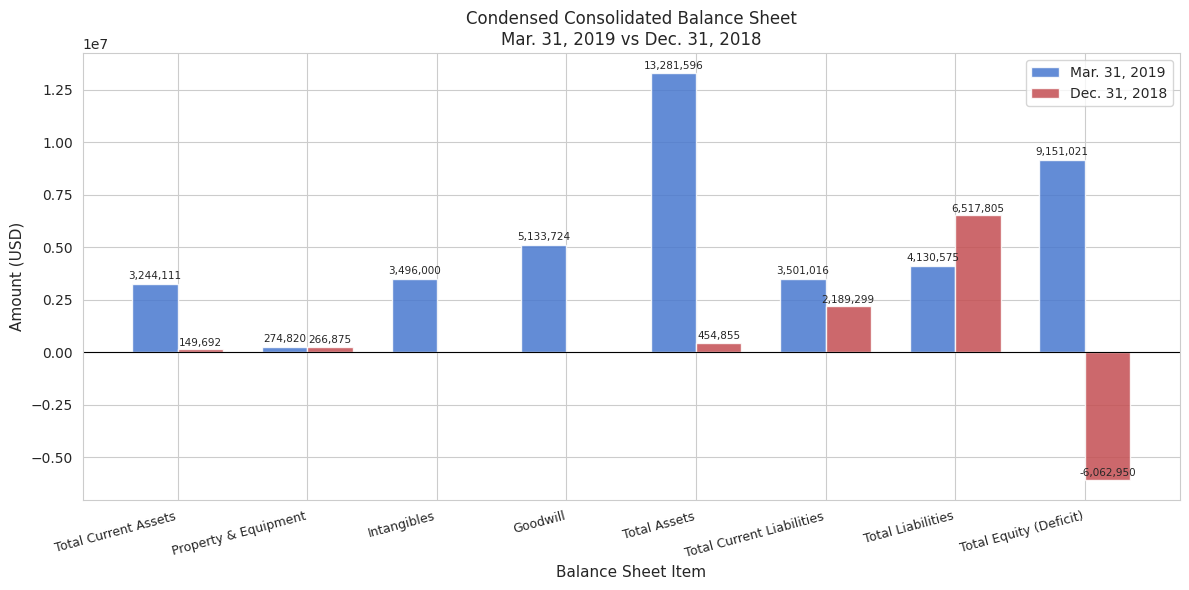

Which category has the highest value across all series?

Total Assets